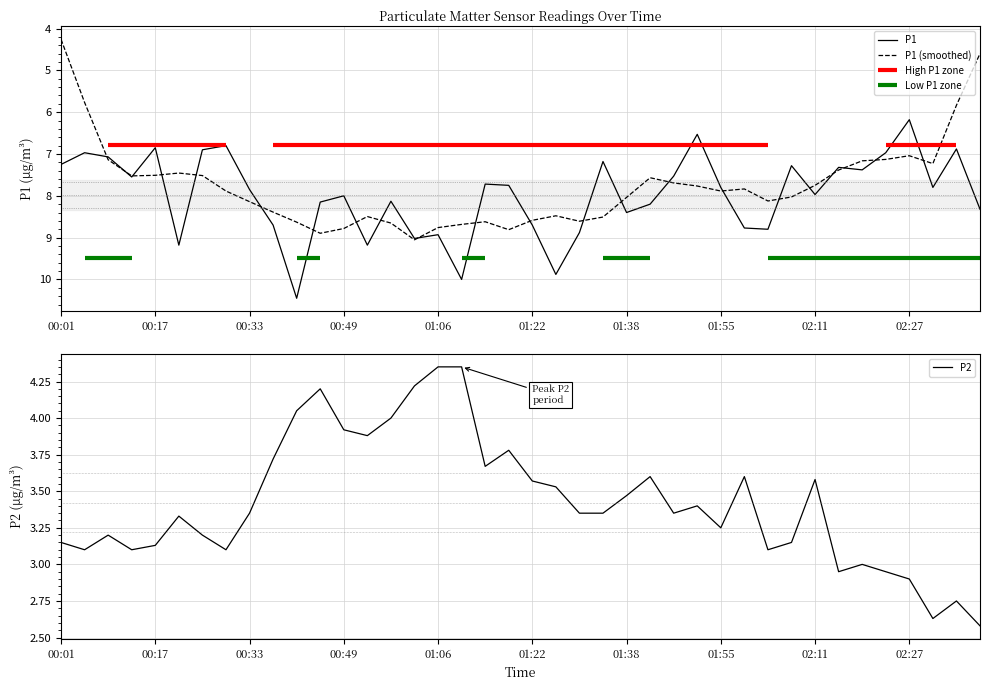

Where is P1 (smoothed) nearest to the value 6?

38